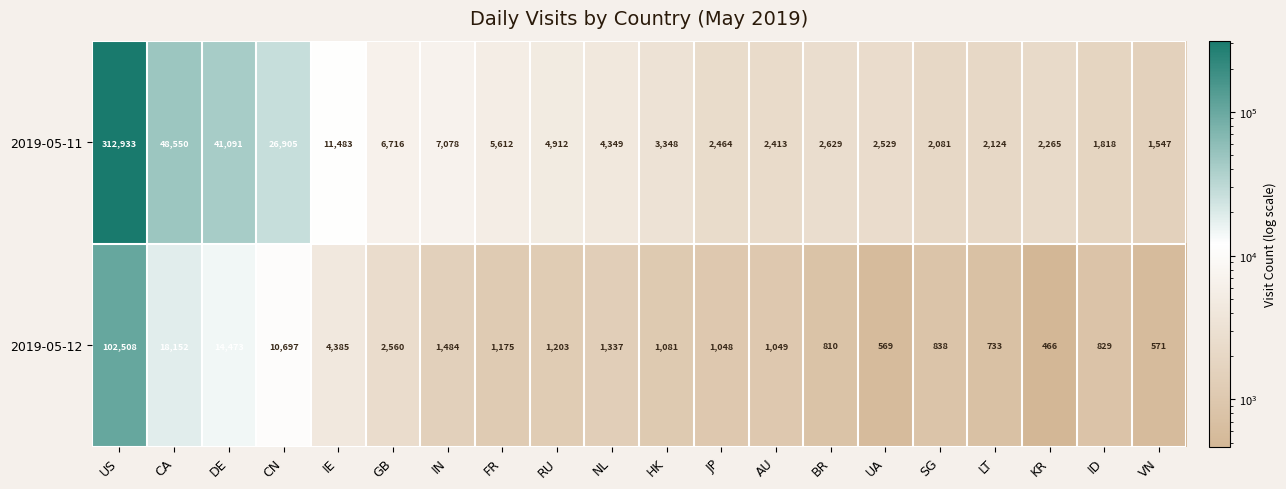

Which series has the largest total across all categories?

2019-05-11